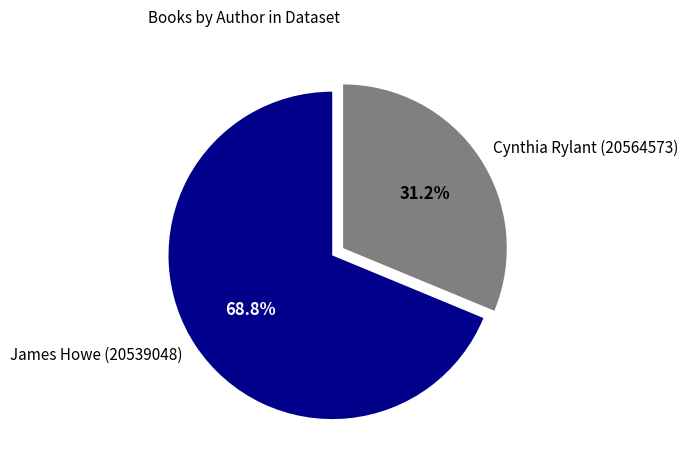

Is it true that James Howe (20539048) is 69% of the pie?

True